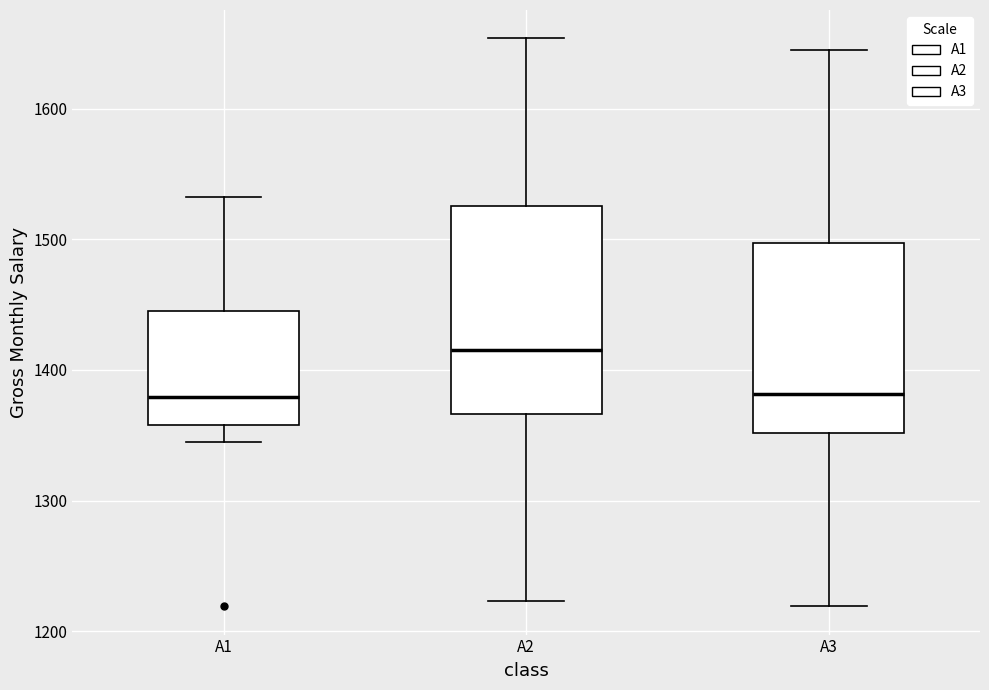

Reading left to right, transcribe this box plot: for each box, give where its median line is, the range the box spans, and where its two whiskers end, as read against the y-axis. The values are not printed on the chart, so give them approximately, as read against the axis.

A1: median 1380, box 1360 to 1450, whiskers 1340 to 1530
A2: median 1420, box 1370 to 1530, whiskers 1220 to 1650
A3: median 1380, box 1350 to 1500, whiskers 1220 to 1640